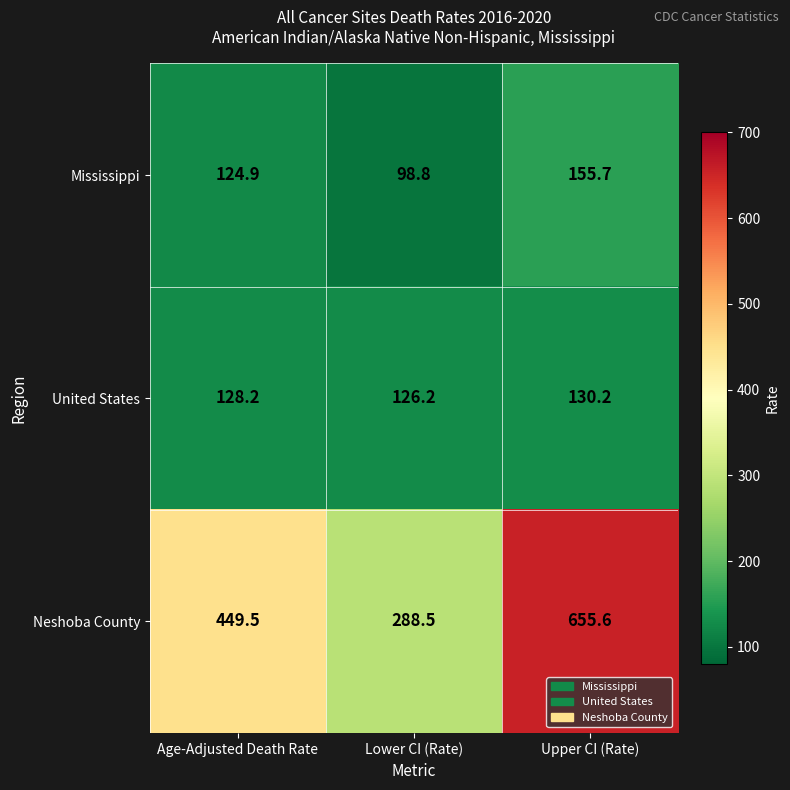

The value of United States at Age-Adjusted Death Rate is 60.1. True or false?

False